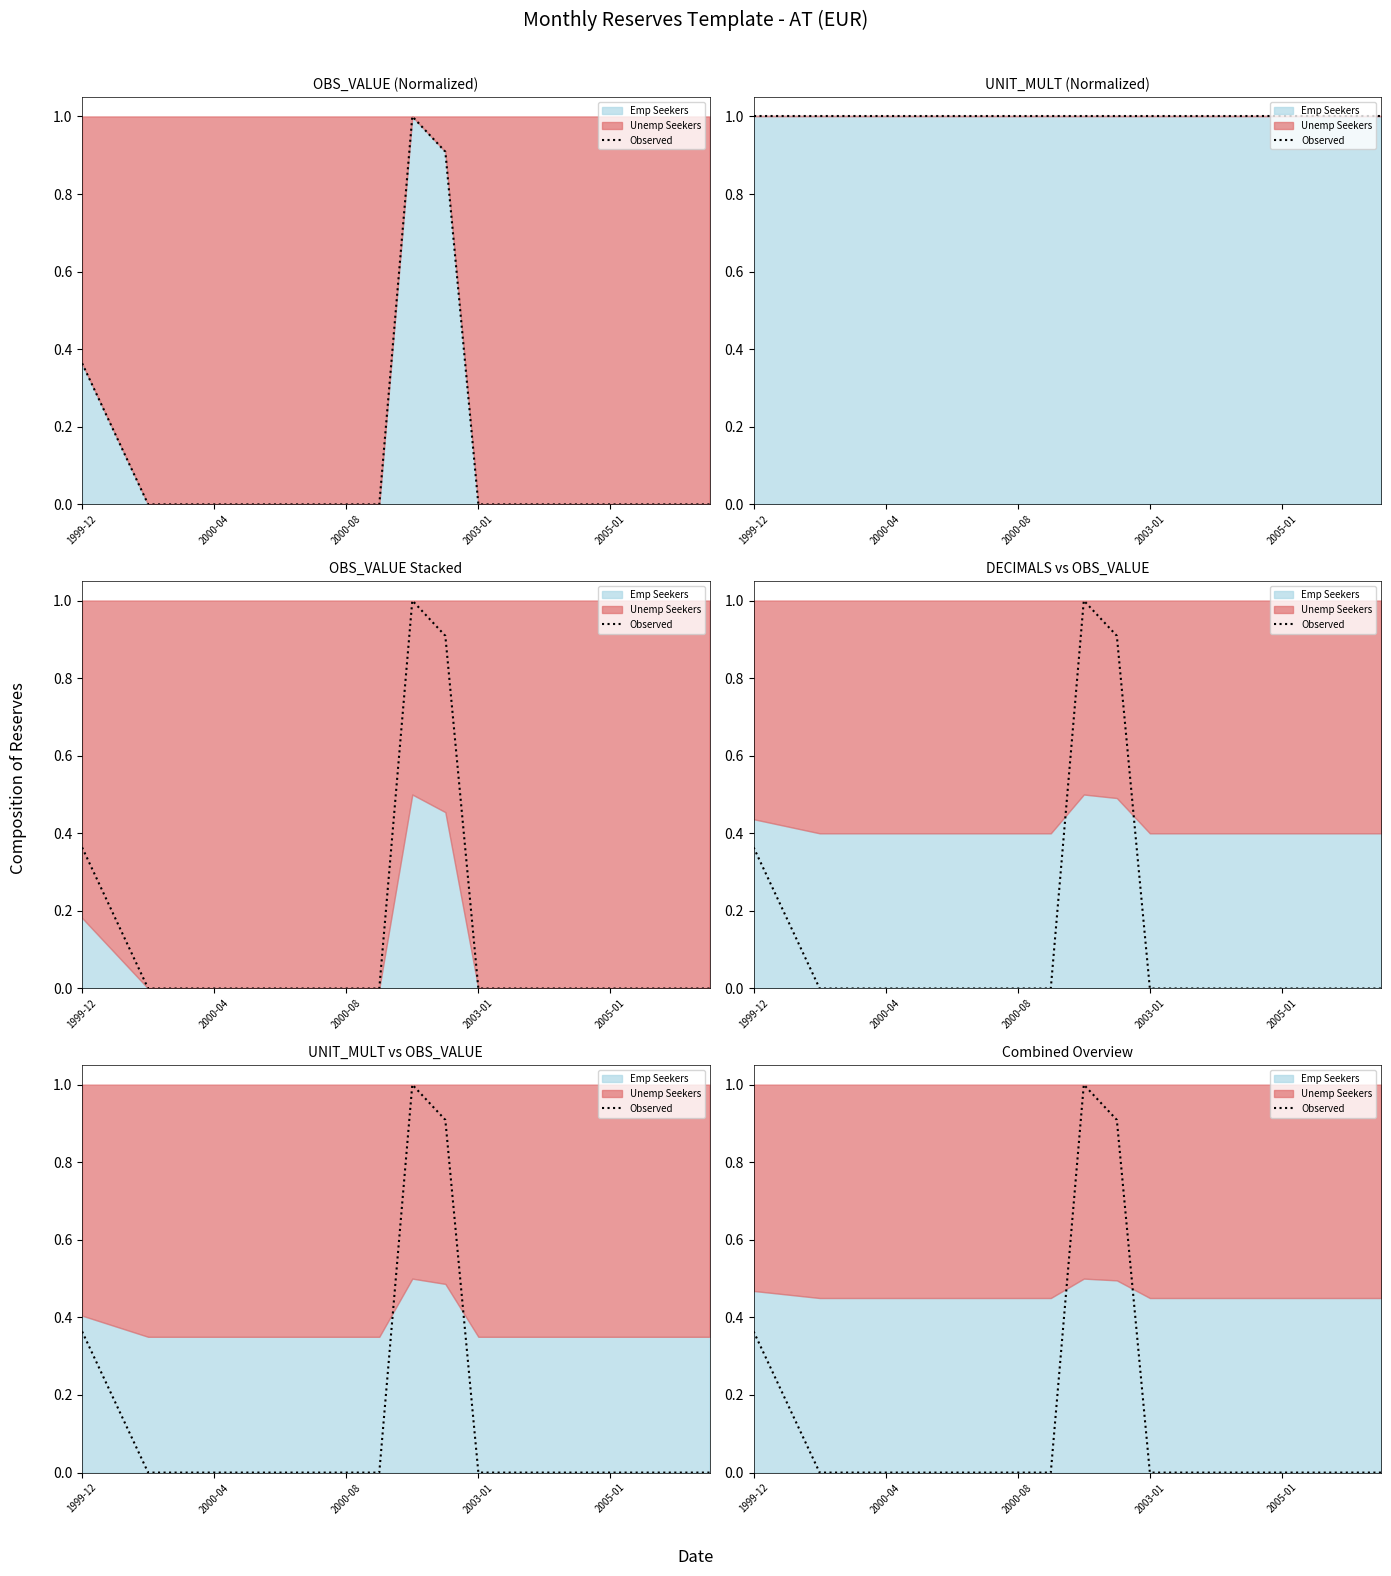

How many interior local peaks (higher than both neighbors) does the data have?

1